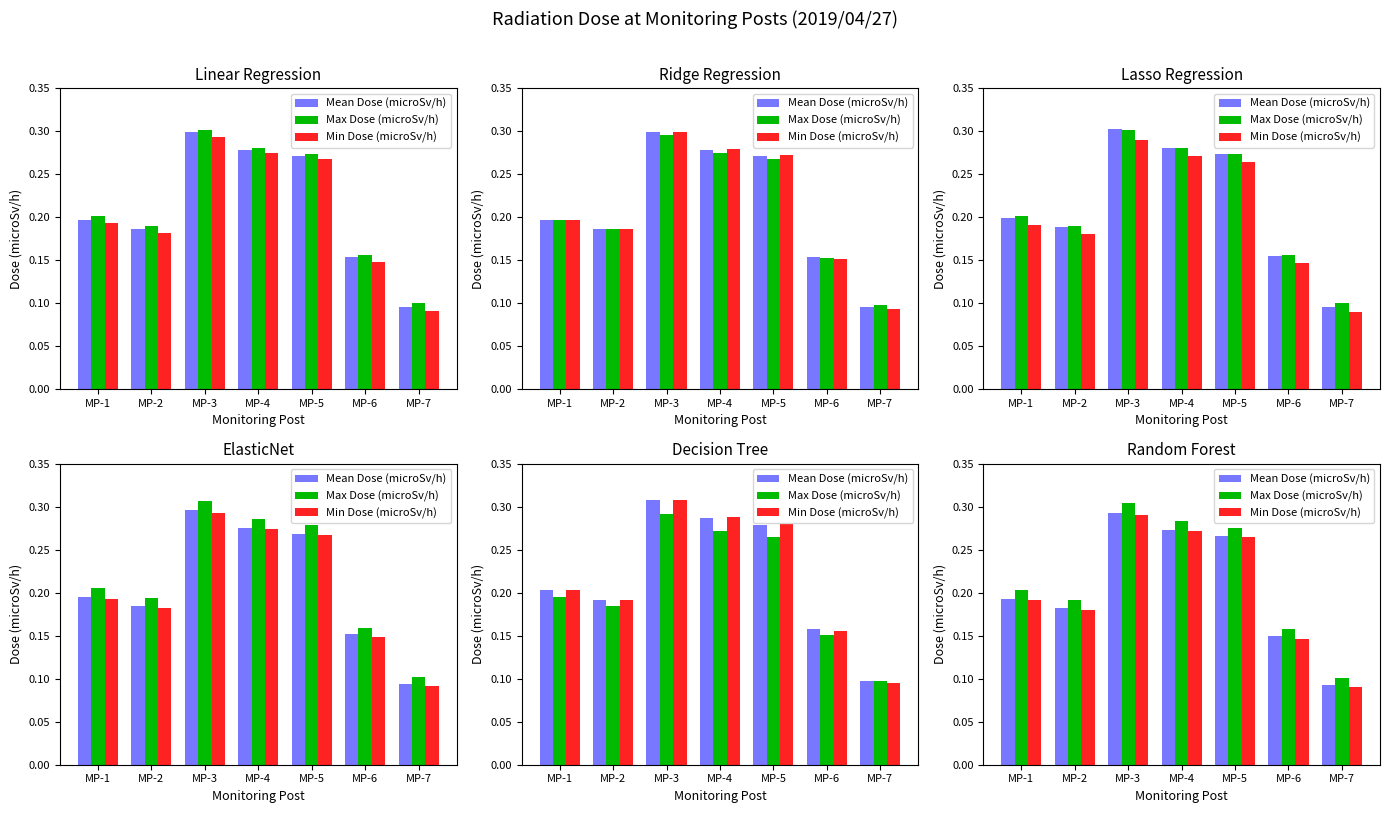

What is the average value of the Max Dose (microSv/h) series?

0.2